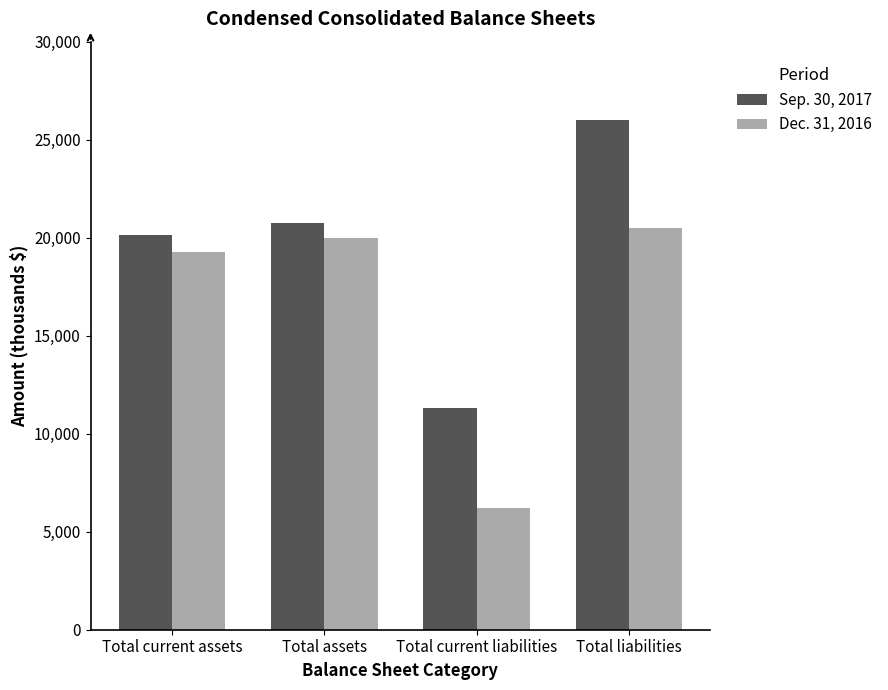

Which series changed the most between Total assets and Total current liabilities?

Dec. 31, 2016